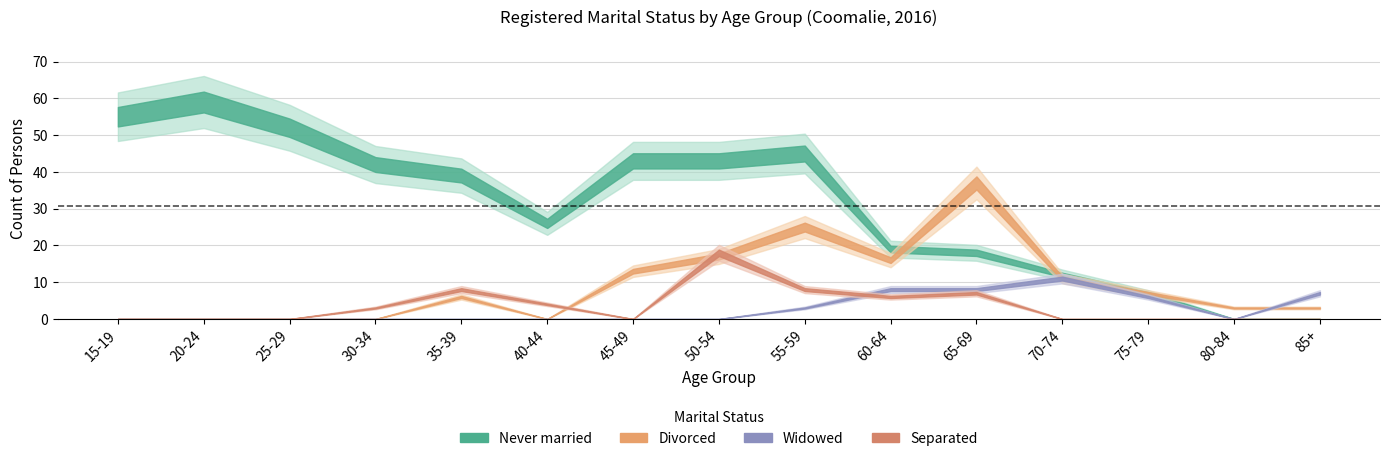

At 20-24, list the series in order from largest to smallest.

Never married, Divorced, Widowed, Separated